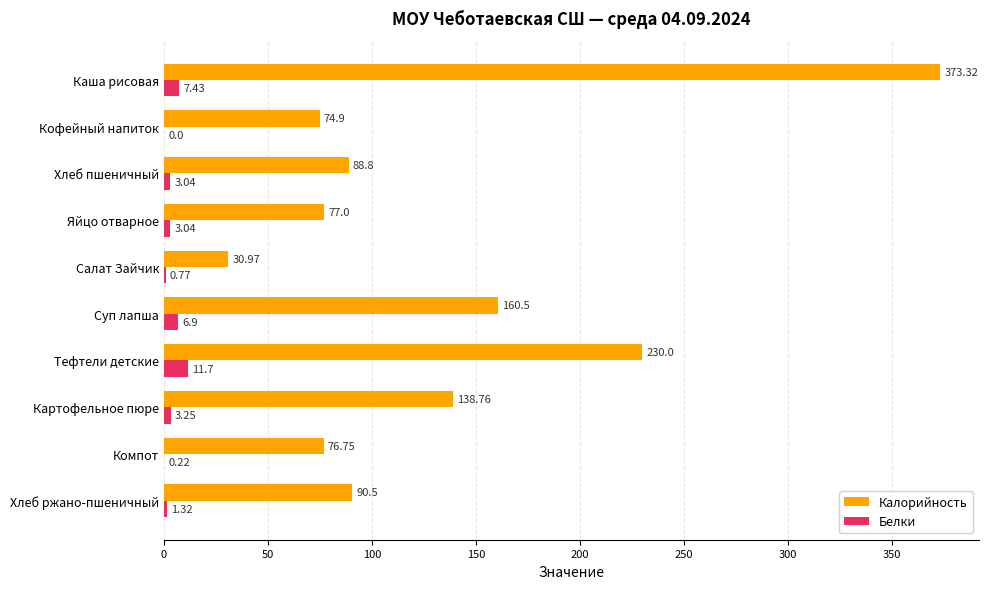

What is the sum of all Калорийность values?

1341.5